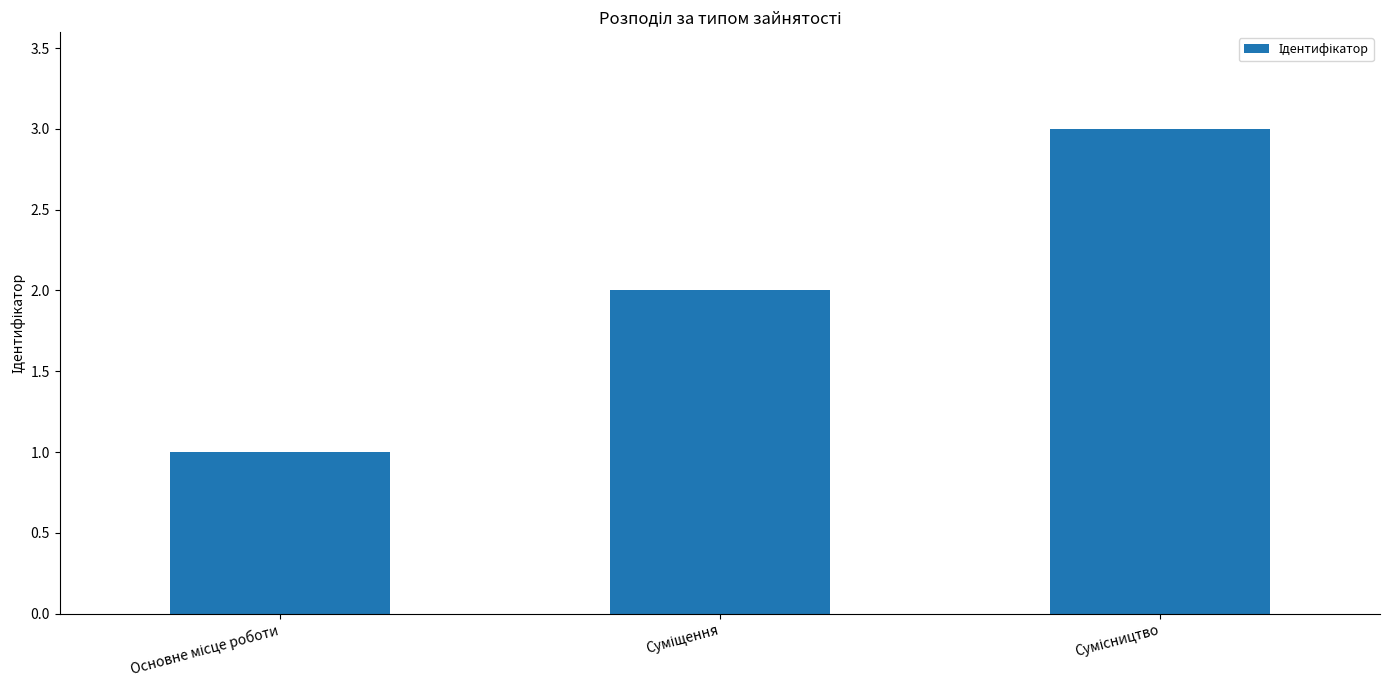

What is the sum of all values?

6